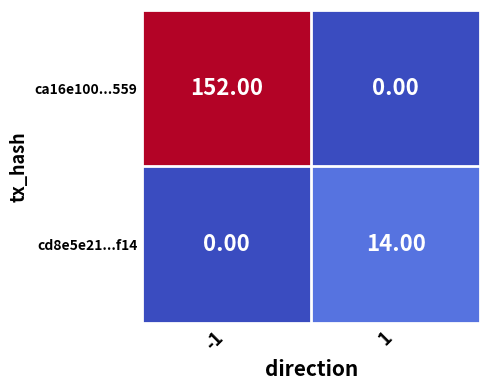

Is the value of cd8e5e21...f14 at 1 greater than the value of ca16e100...559 at 1?

Yes